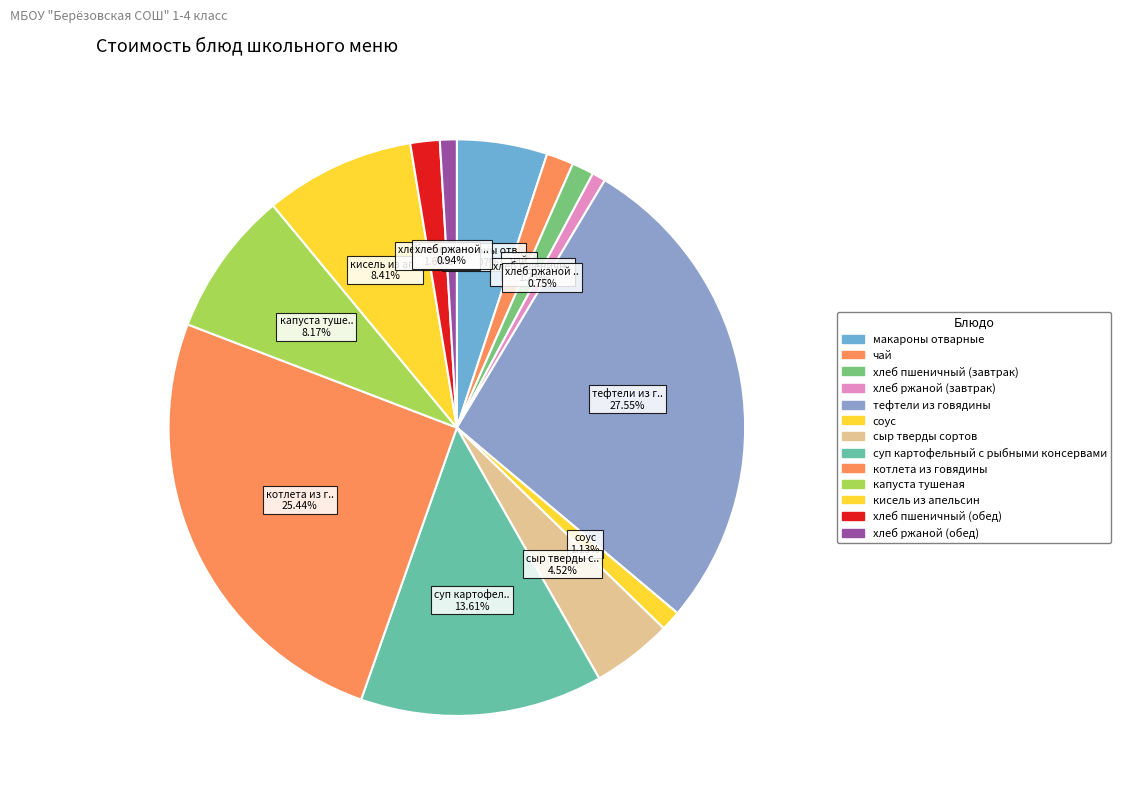

To the nearest percent, what is the average slice percentage?

8%